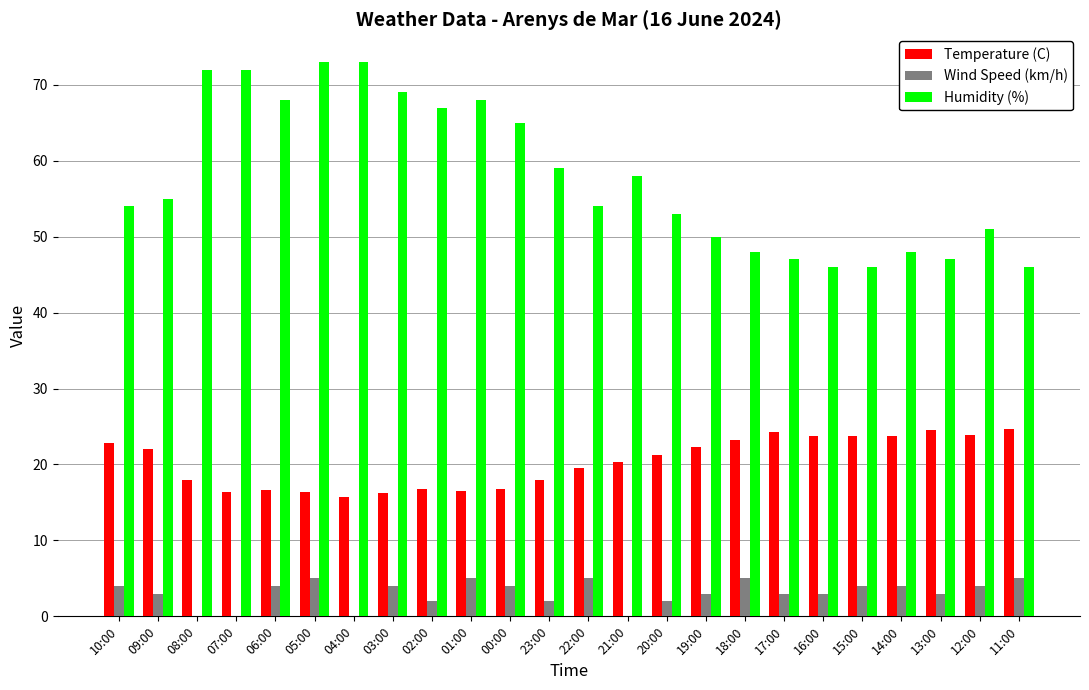

Is the value of Temperature (C) at 12:00 greater than the value of Wind Speed (km/h) at 22:00?

Yes